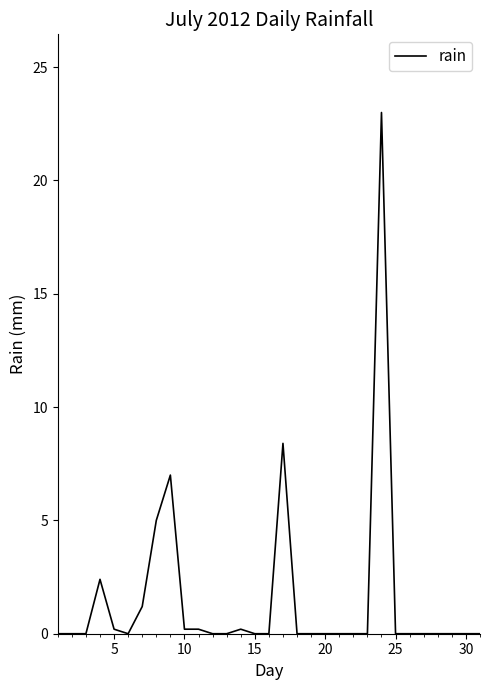

What is the difference between the maximum and minimum values?

23.0